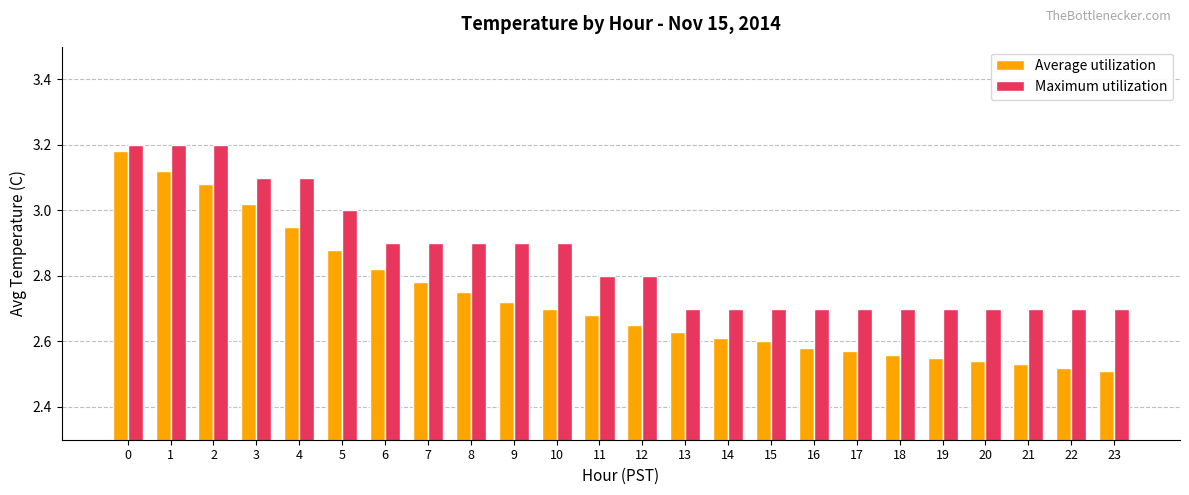

At which category does the chart reach its minimum across all series?

23